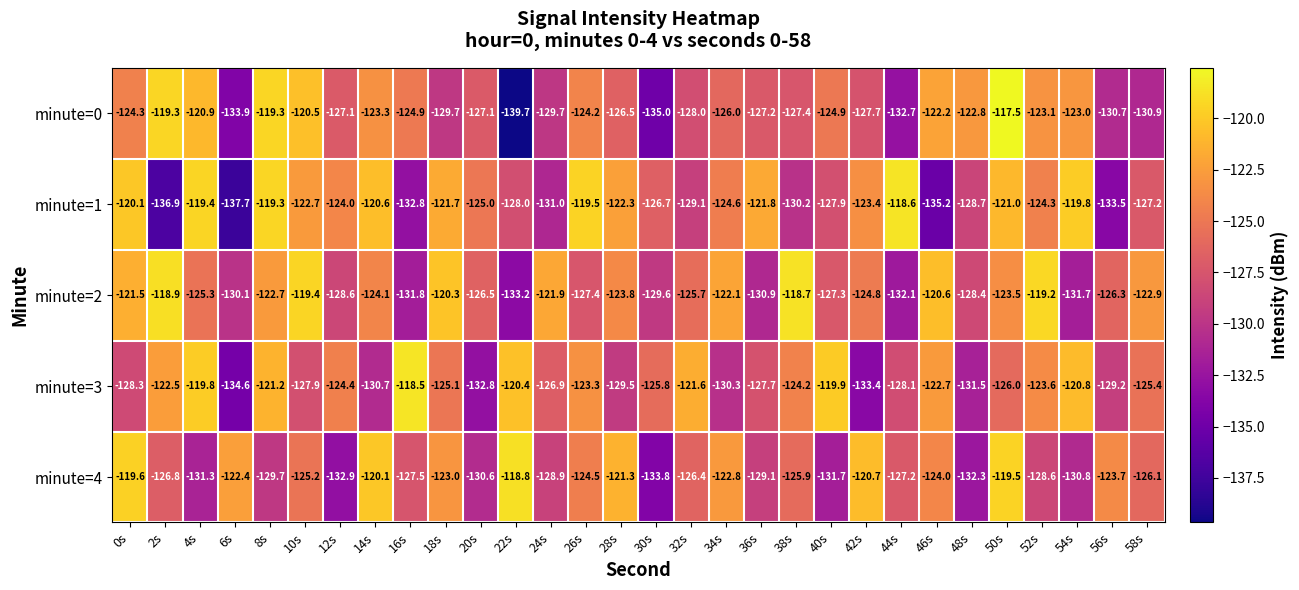

Which series has the widest spread of values?

minute=0